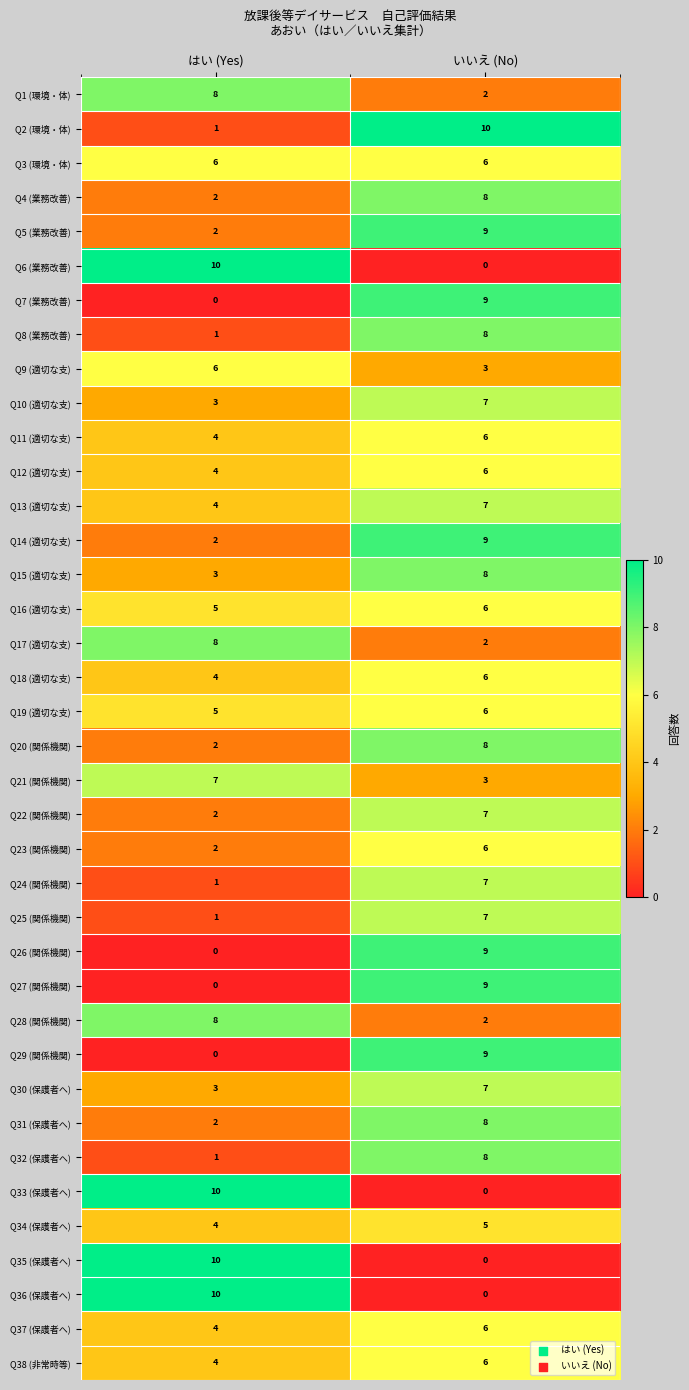

List the labels in order of Q25 (関係機関) value, largest first.

いいえ (No), はい (Yes)